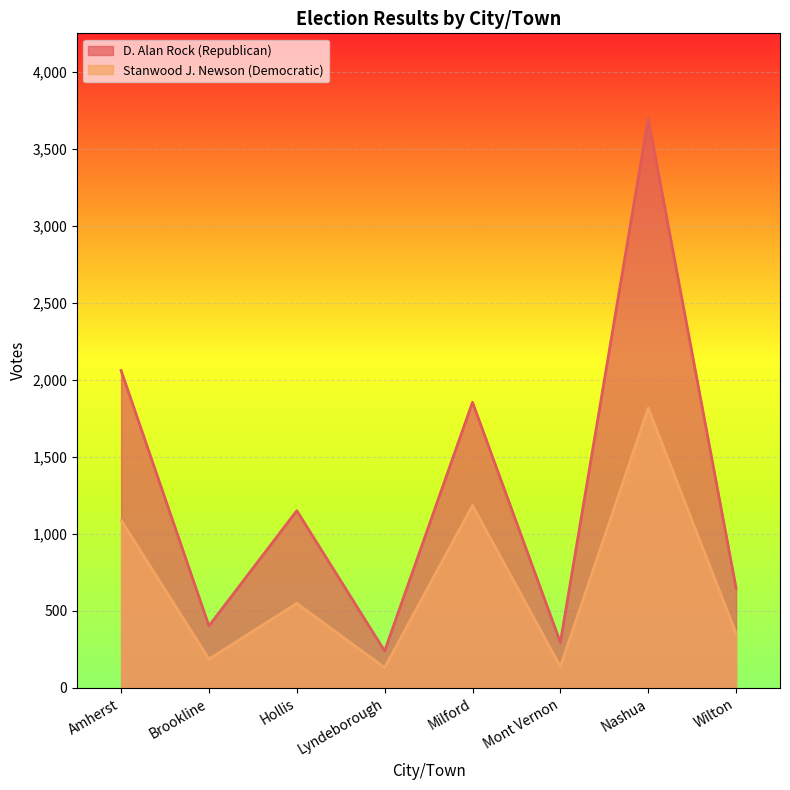

What position from the left is Nashua?

7